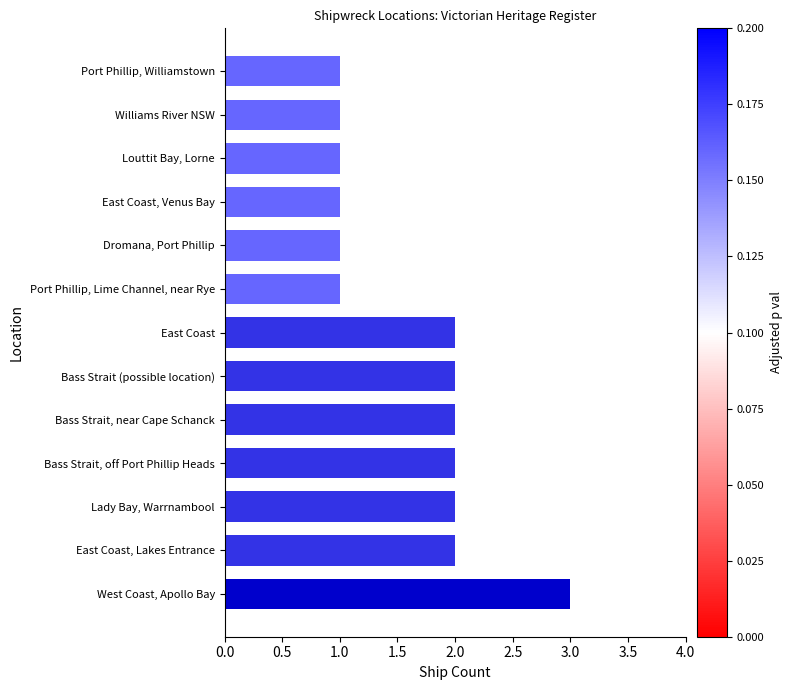

What is the average value?

2